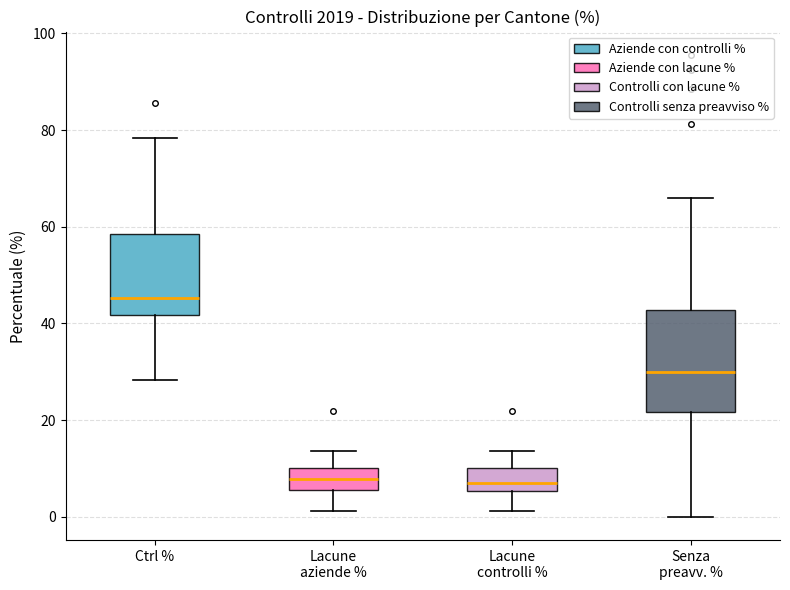

Which box has the highest median line?

Ctrl %